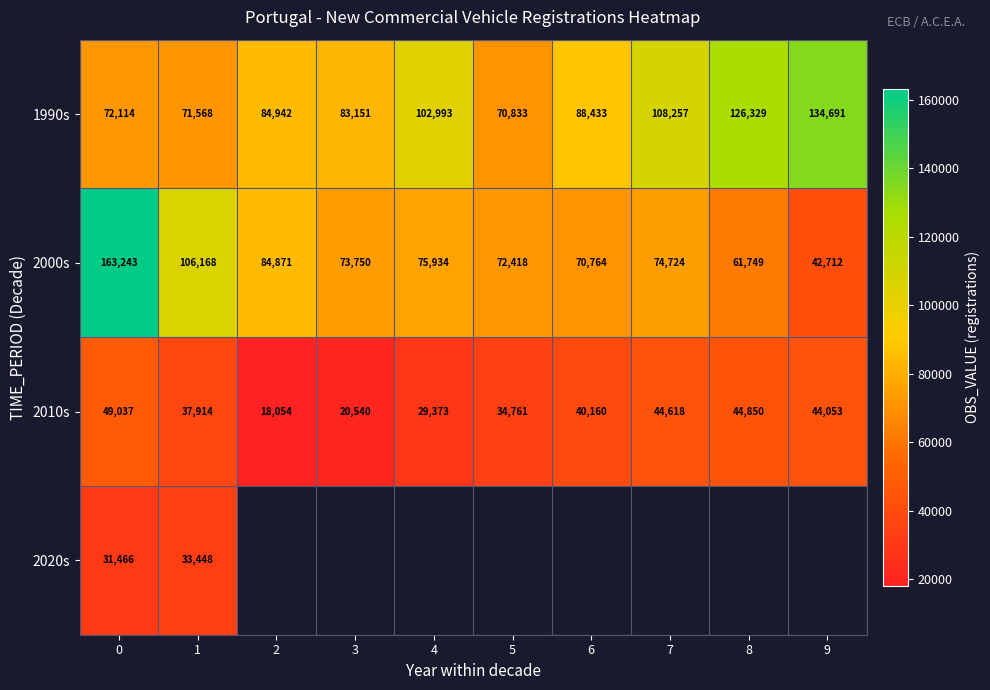

At which label does 1990s reach its peak?

9